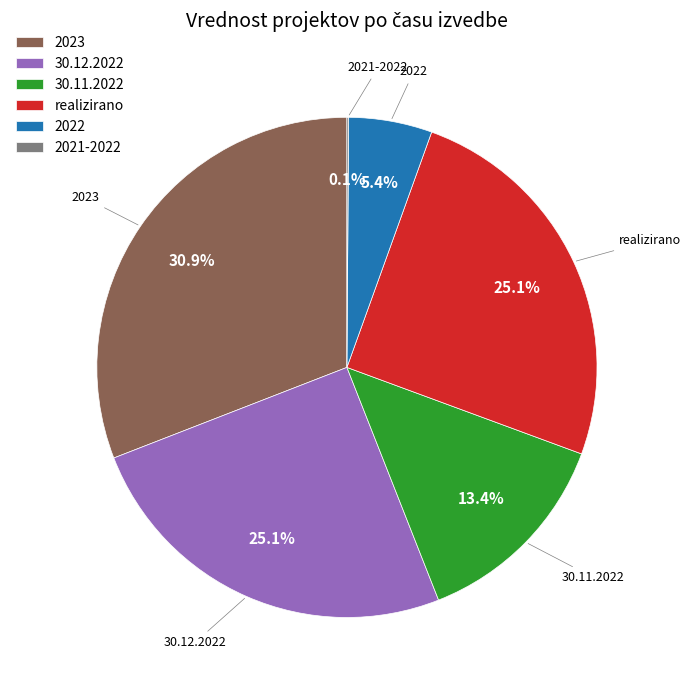

What is the ratio of the value at 30.11.2022 to the value at 2023?

0.4